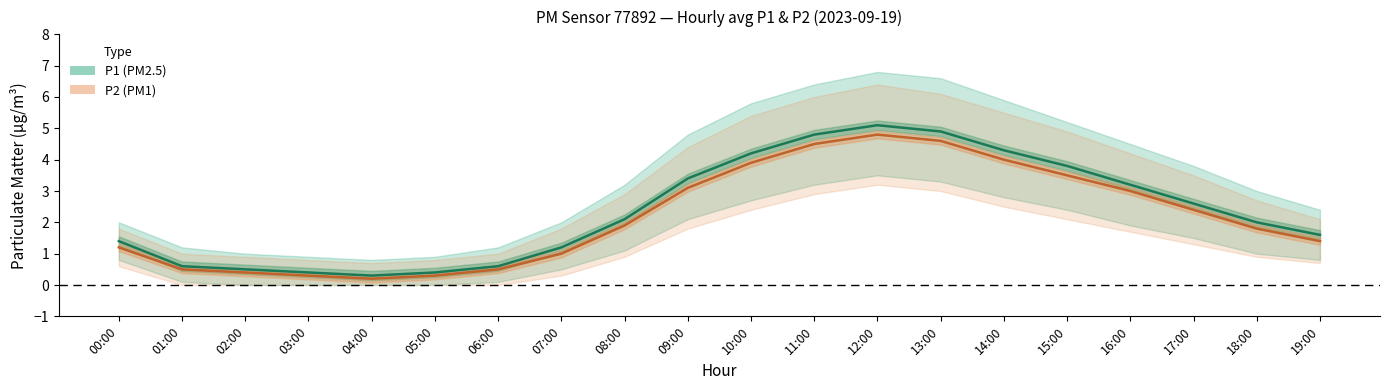

Reading left to right, transcribe all the data shown in this chart.

P1: 1.4	0.6	0.5	0.4	0.3	0.4	0.6	1.2	2.1	3.4	4.2	4.8	5.1	4.9	4.3	3.8	3.2	2.6	2.0	1.6
P2: 1.2	0.5	0.4	0.3	0.2	0.3	0.5	1.0	1.9	3.1	3.9	4.5	4.8	4.6	4.0	3.5	3.0	2.4	1.8	1.4